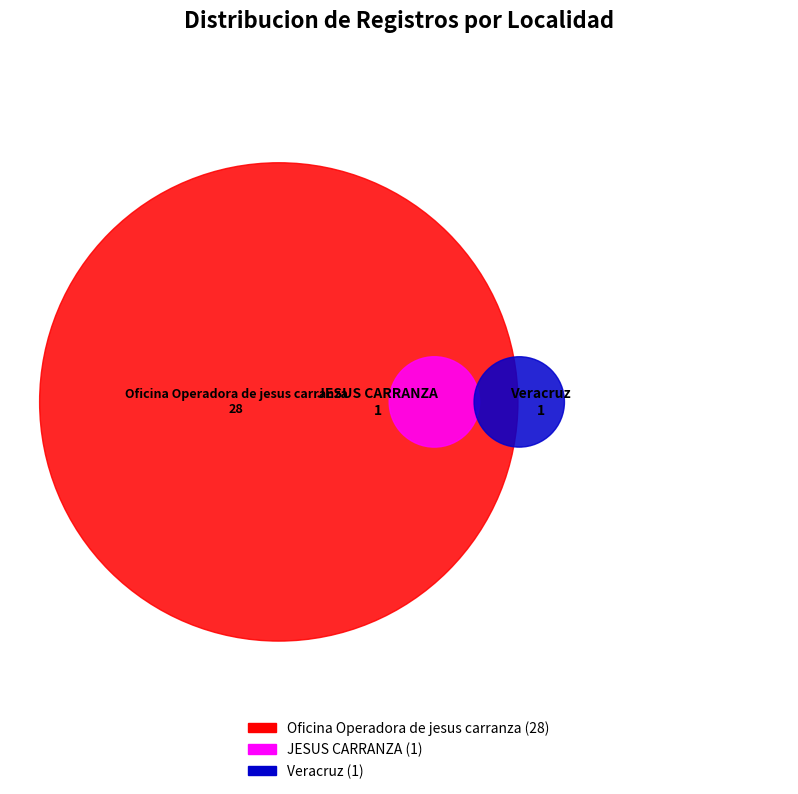

To the nearest percent, what is the combined percentage of JESUS CARRANZA and Oficina Operadora de jesus carranza?

97%